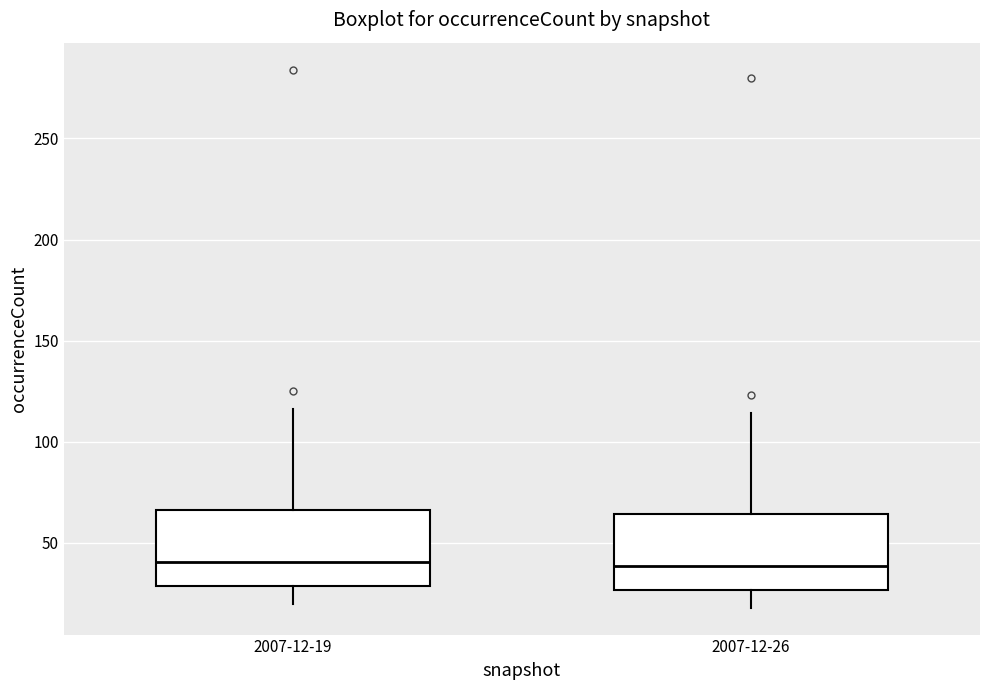

Reading left to right, read every box against the y-axis: the position of its median line, the range the box covers, and the ends of its whiskers. The values are not printed on the chart, so give them approximately, as read against the axis.

2007-12-19: median 40, box 30 to 65, whiskers 20 to 115
2007-12-26: median 40, box 25 to 65, whiskers 20 to 115